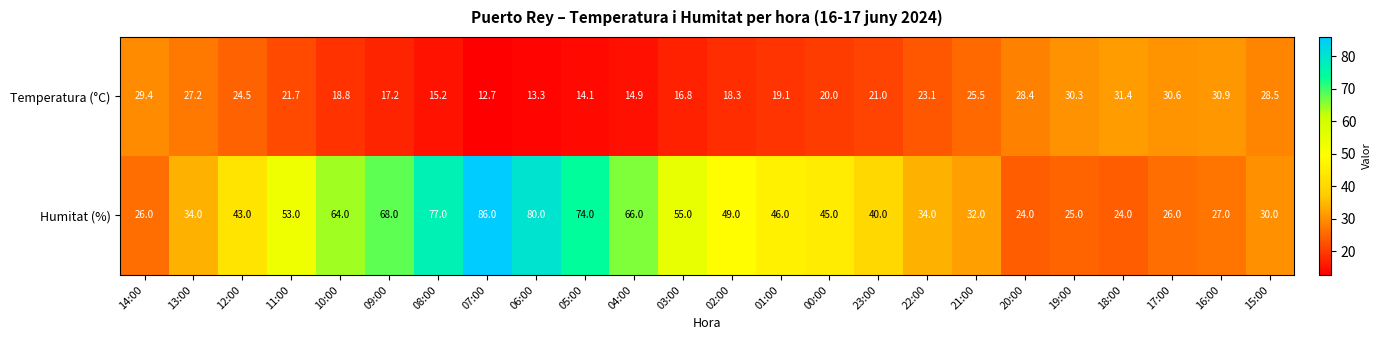

What is the total value across all series at 15:00?

58.5